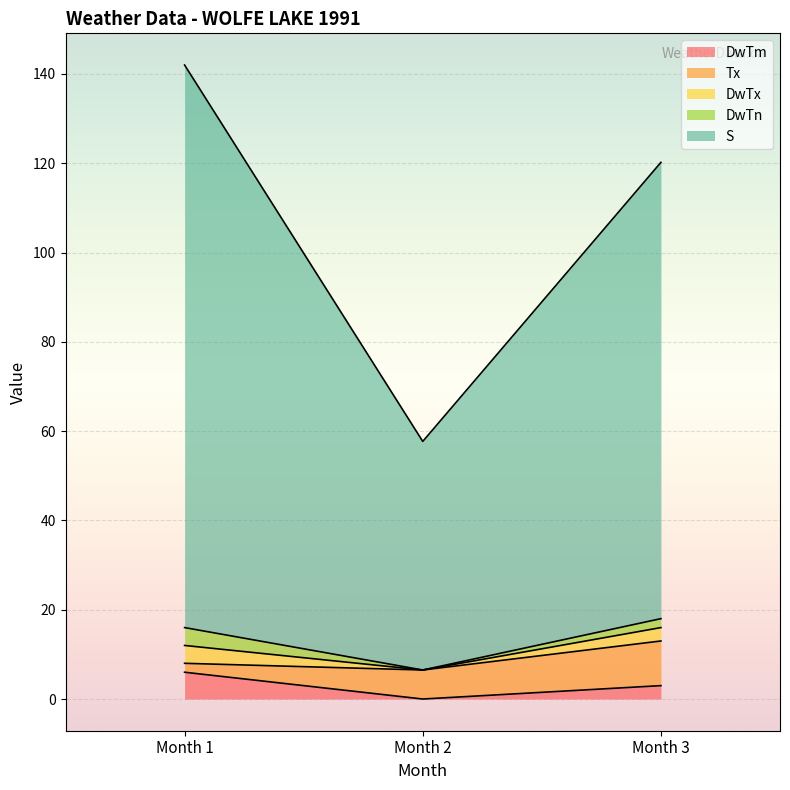

What is the sum of all DwTm values?

9.0